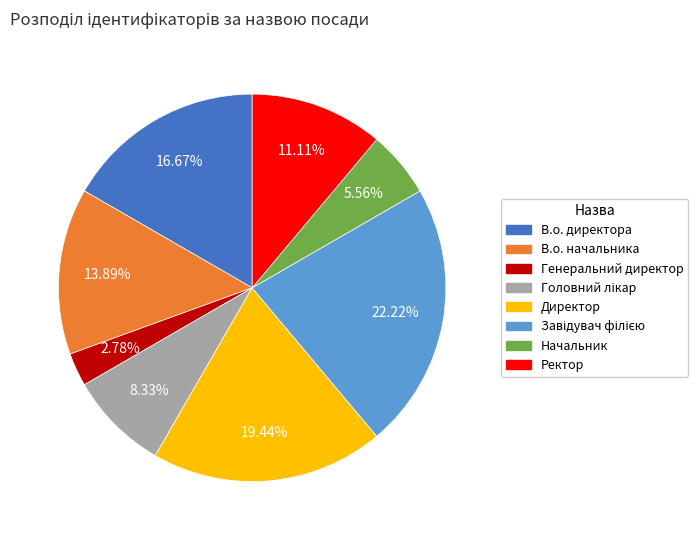

Is the sum of Ректор and Начальник greater than half?

No